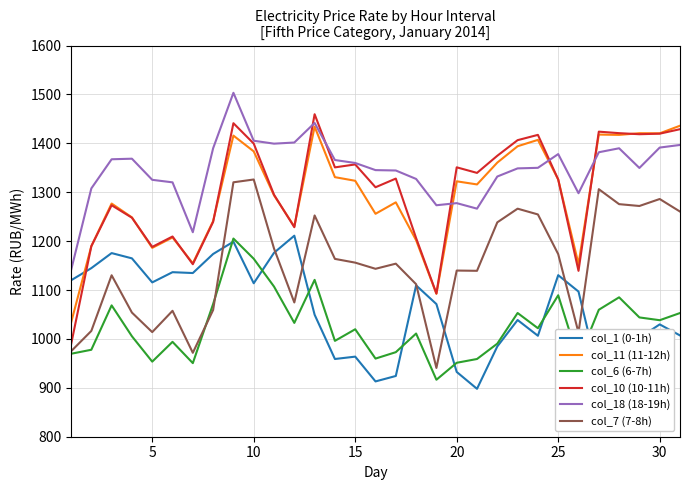

How many intersections are there between col_11 (11-12h) and col_1 (0-1h)?

1